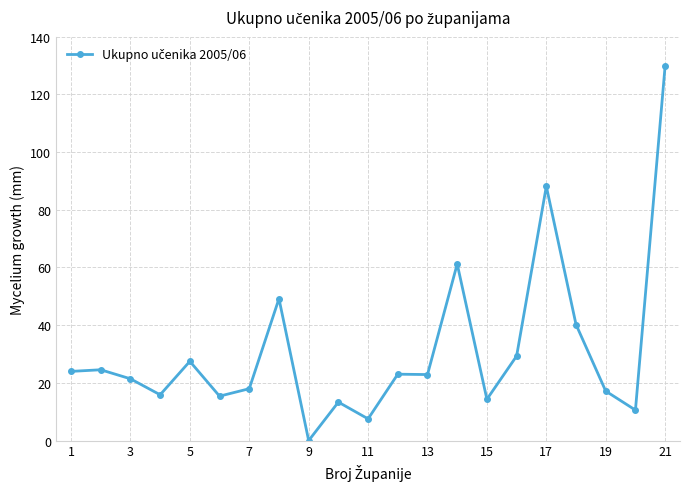

Does the chart display data point markers on the line(s)?

Yes